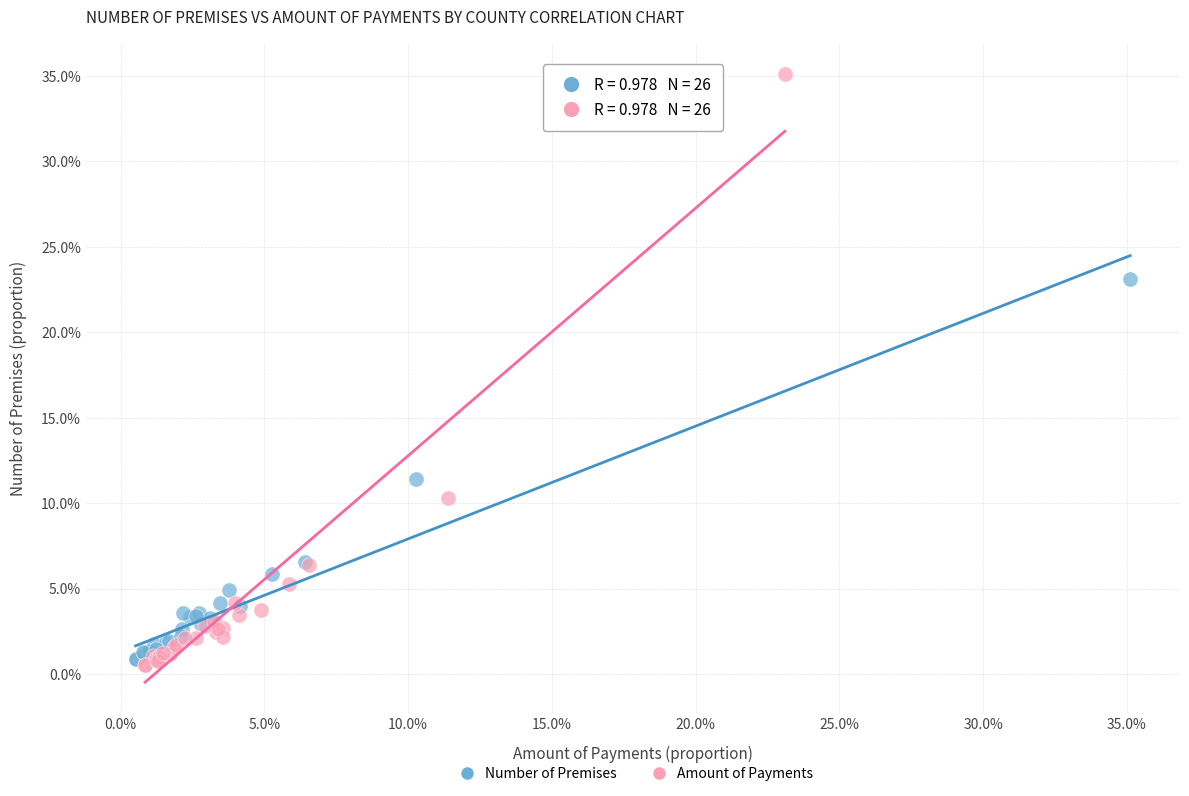

What are all the series names shown in the legend?

Number of Premises, Amount of Payments